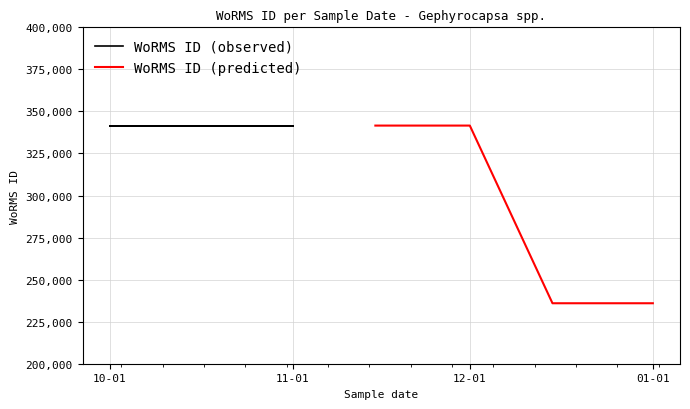

What is the maximum value shown in the chart?

341588